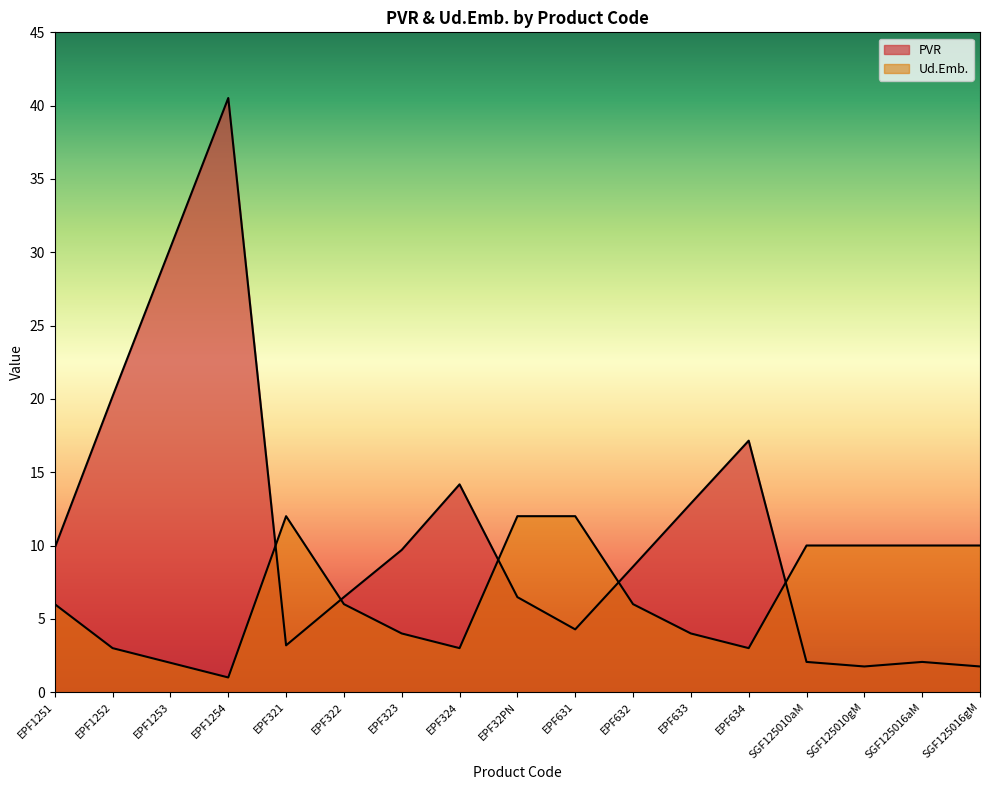

The value of PVR at EPF1252 is 20.2. True or false?

True